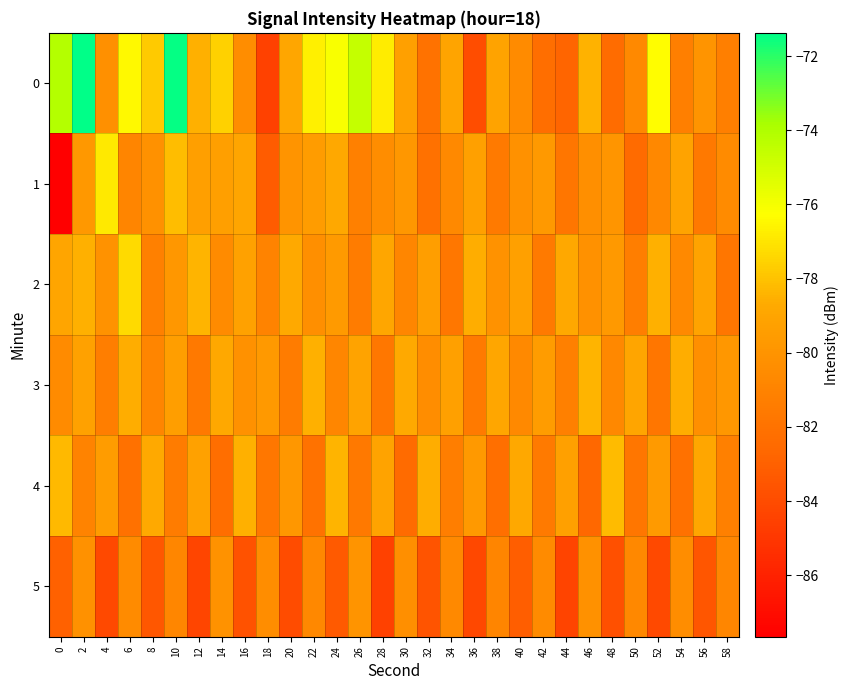

What is the total value across all series at 38?

-482.7